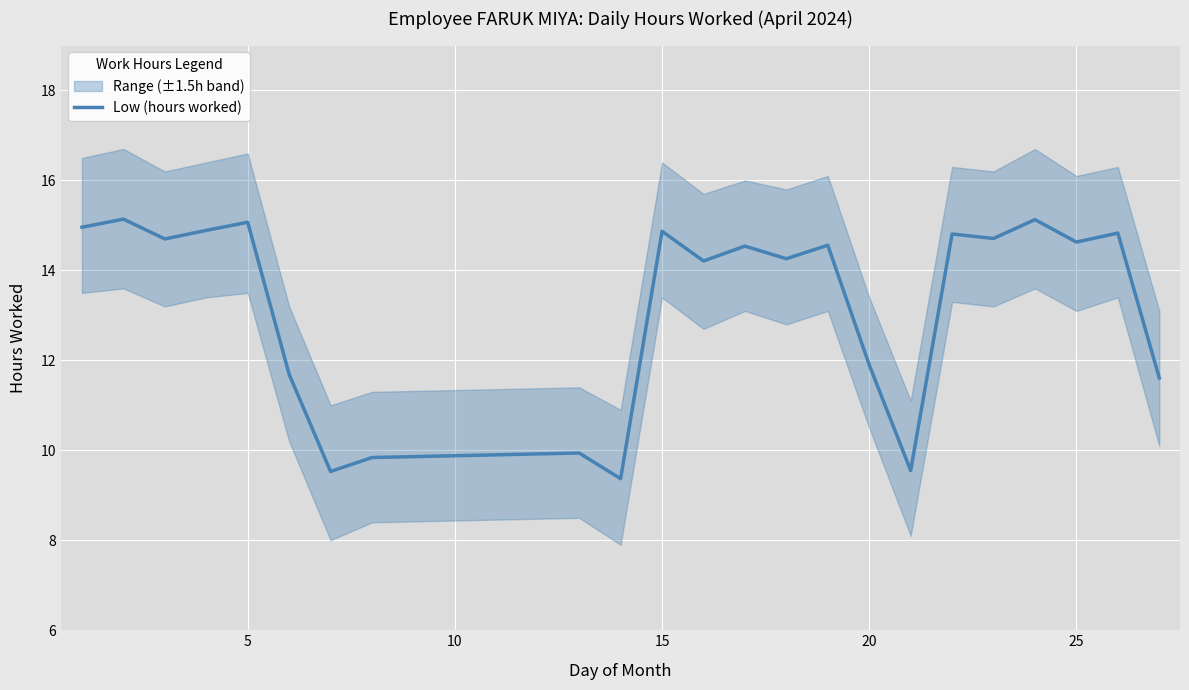

What is the smallest value displayed?

9.4